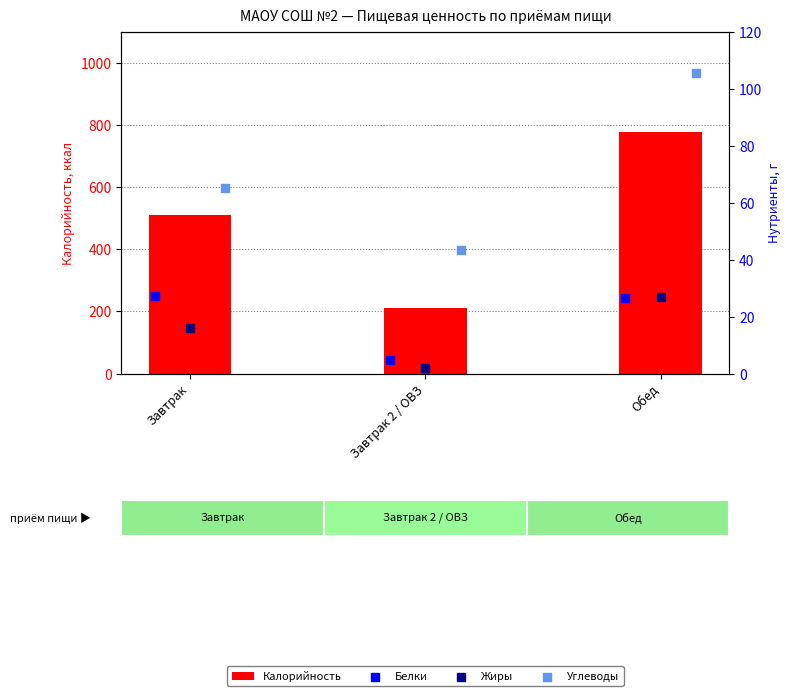

Which series contains the lowest Y value?

Жиры